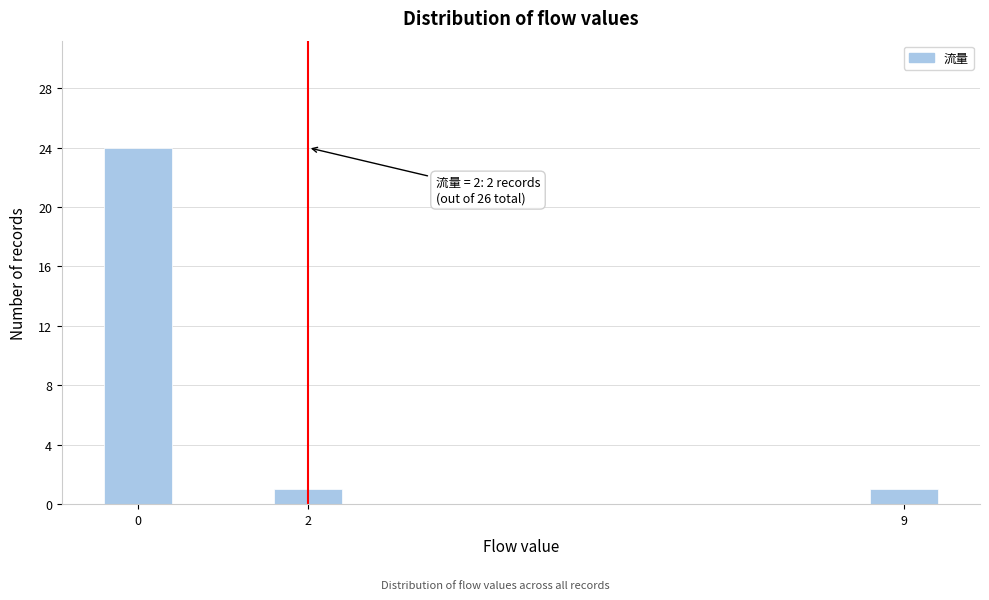

Reading right to left, list all the values displayed in this chart.

9=1	2=1	0=24